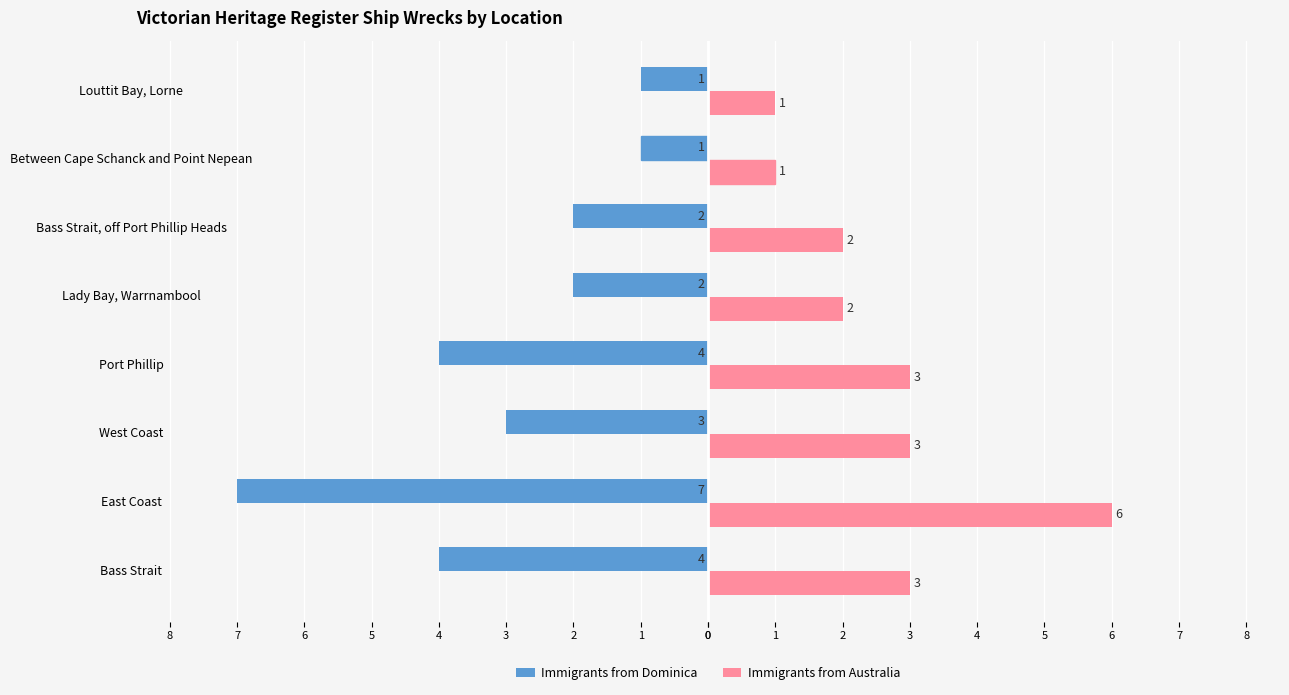

What are all the series names shown in the legend?

Immigrants from Dominica, Immigrants from Australia